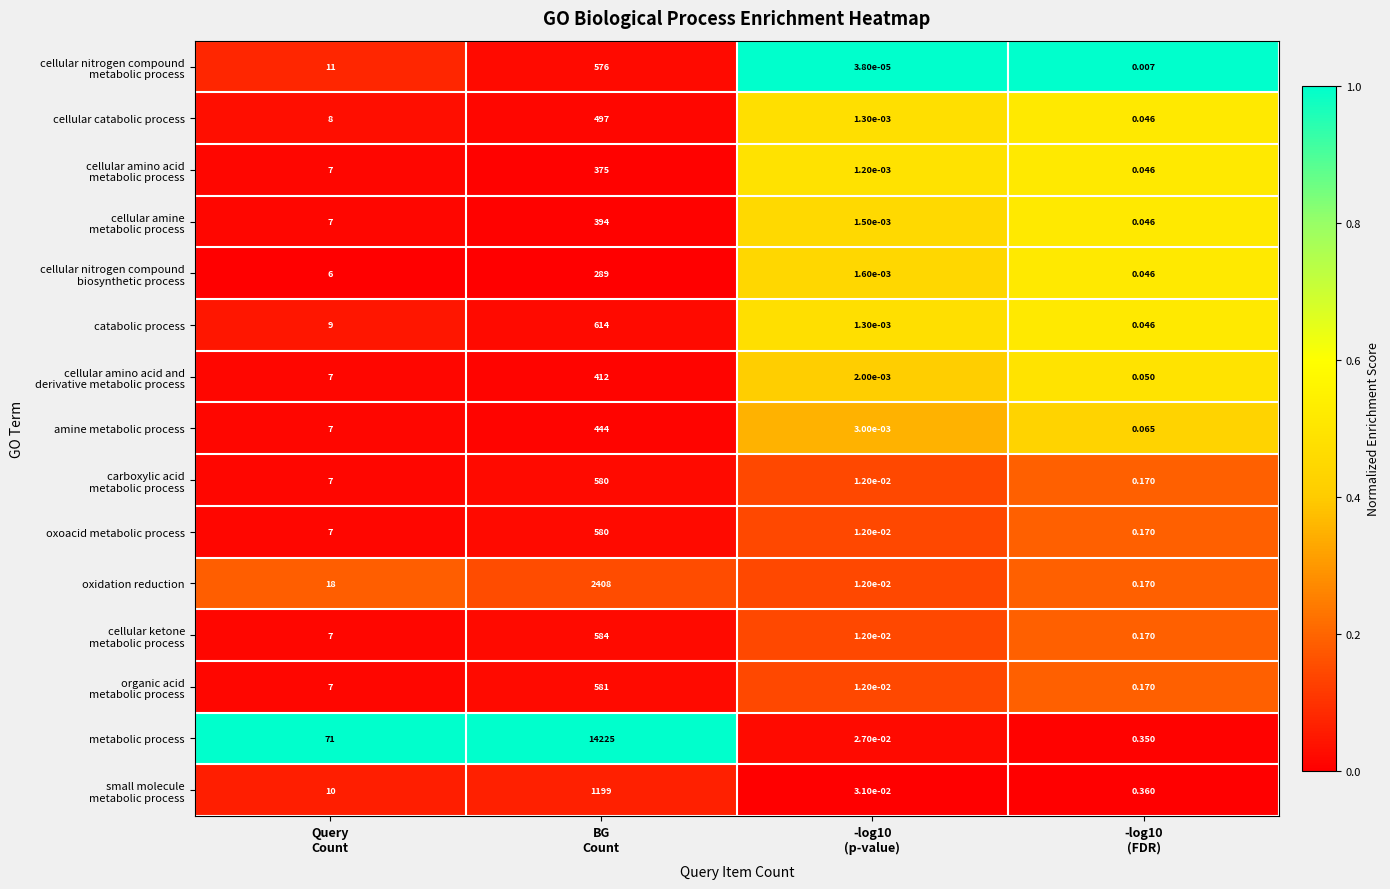

How many data points does each series have?

4